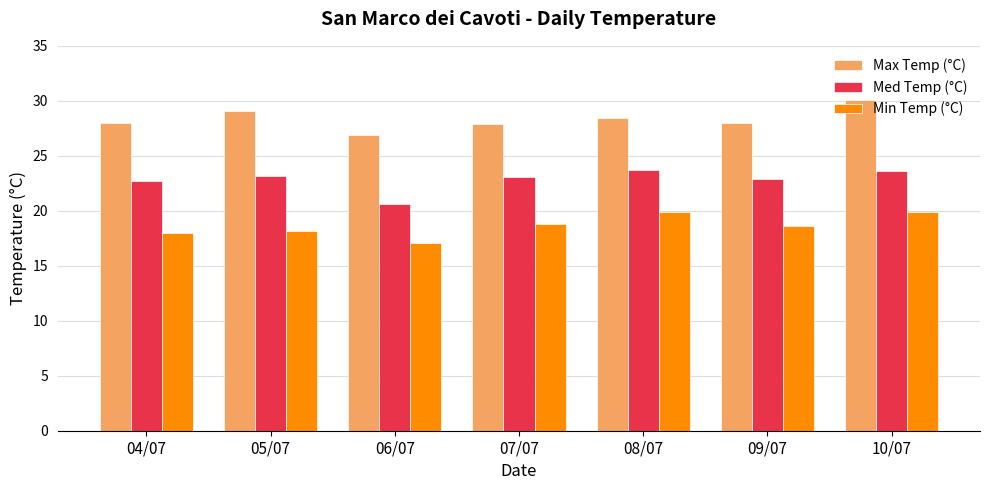

Which category has the lowest value in the Min Temp (°C) series?

06/07